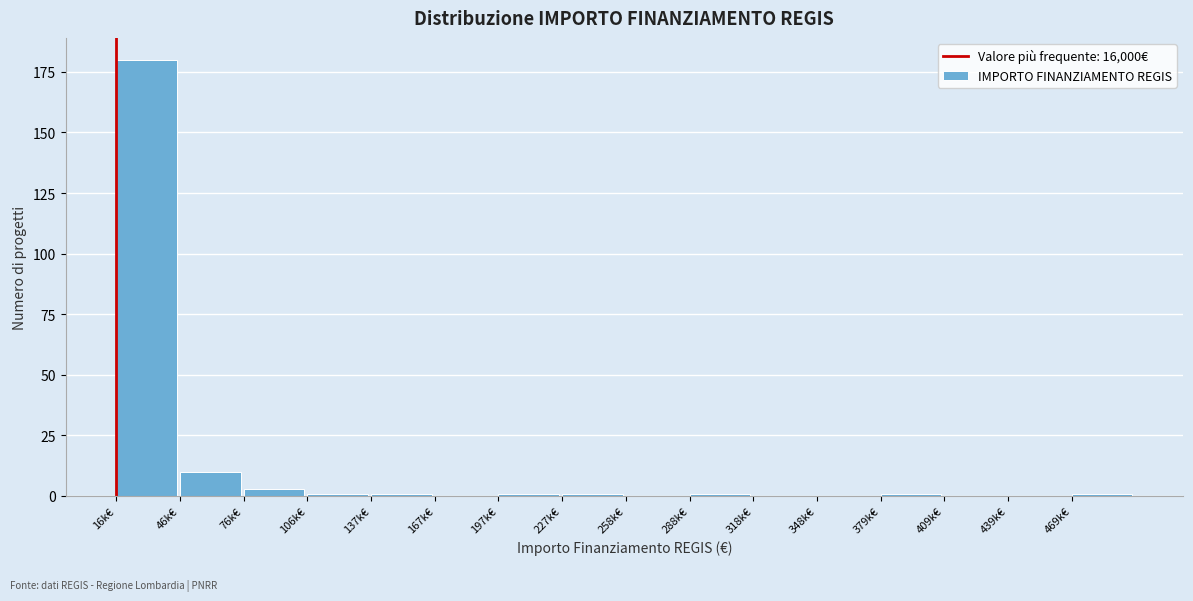

Reading left to right, what are all the values shown in this chart?

16k€=180	46k€=10	76k€=3	106k€=1	137k€=1	167k€=0	197k€=1	227k€=1	258k€=0	288k€=1	318k€=0	348k€=0	379k€=1	409k€=0	439k€=0	469k€=1